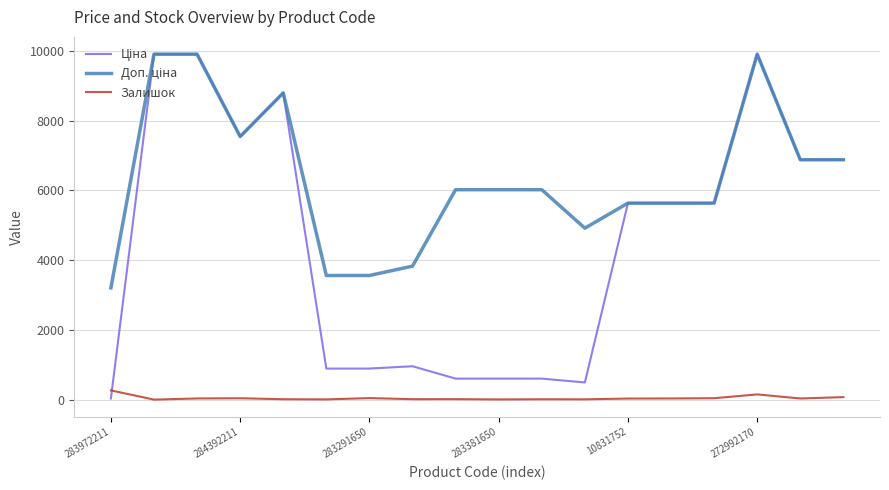

What is the maximum value shown in the chart?

9908.5